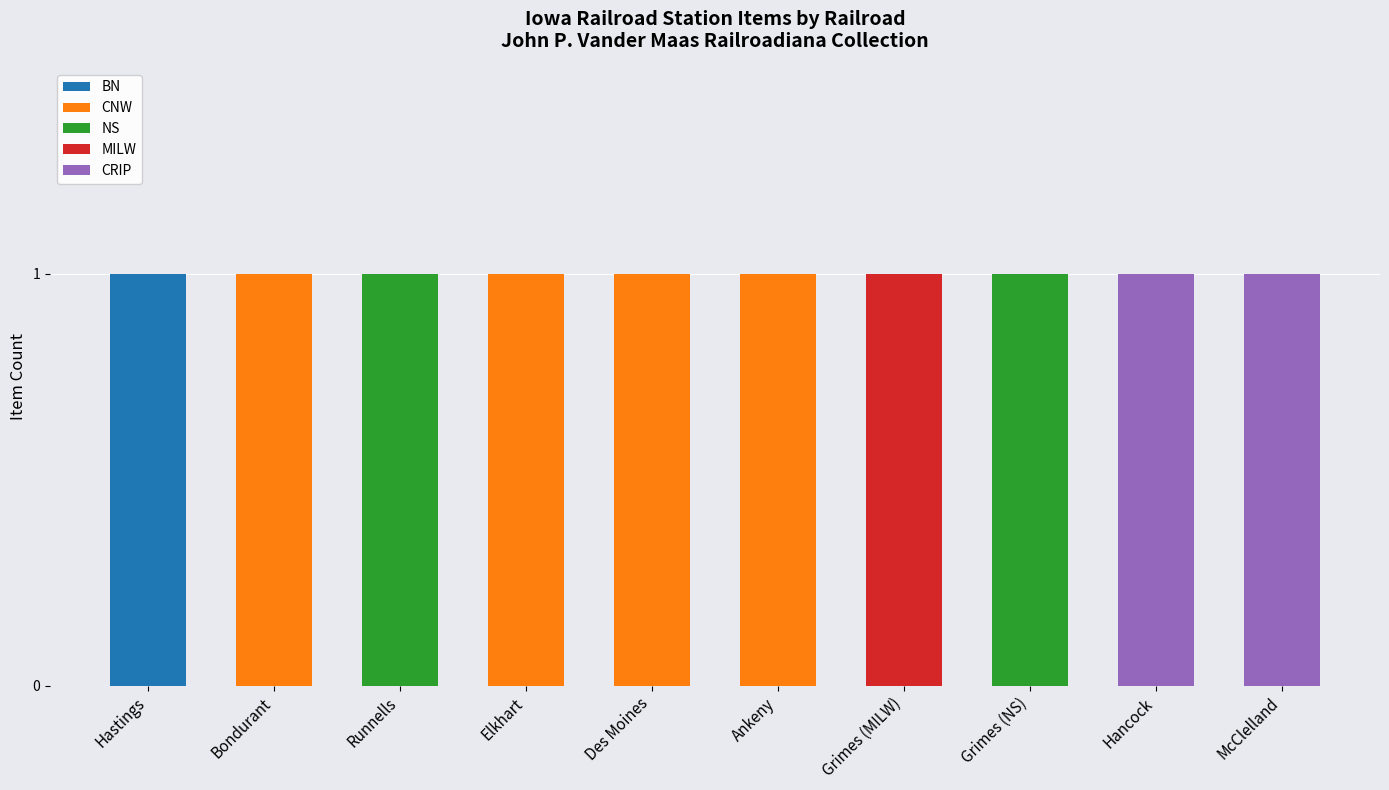

The BN series shows 0 at Hancock. True or false?

True